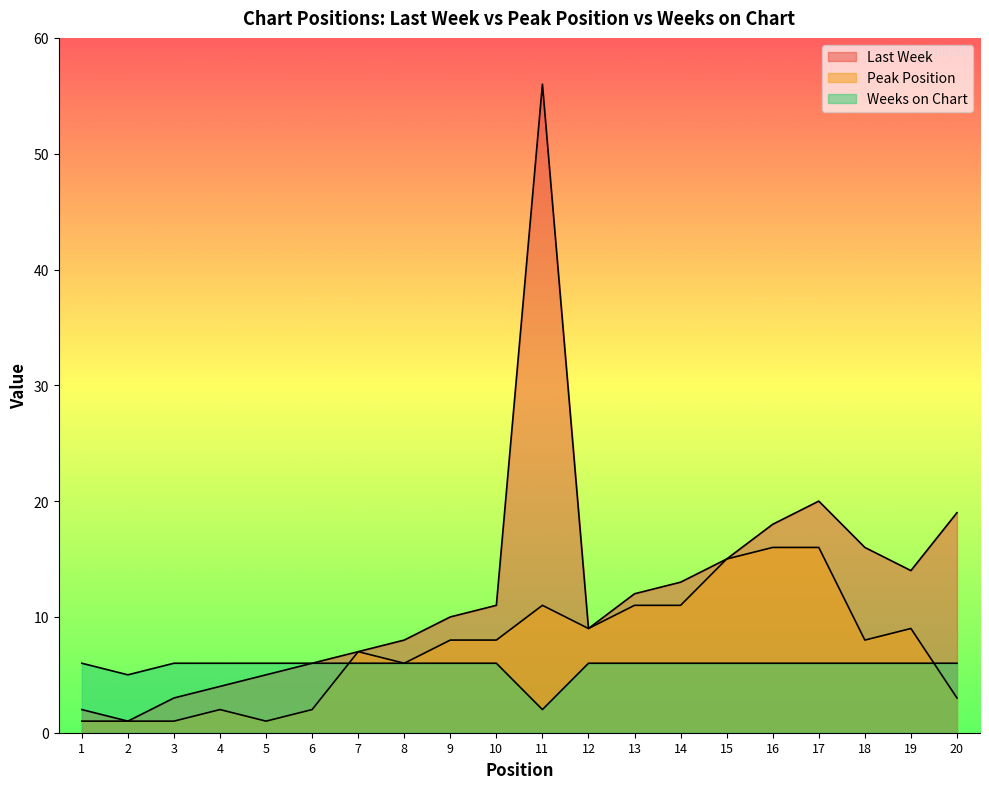

True or false: Last Week and Peak Position intersect in this chart.

False